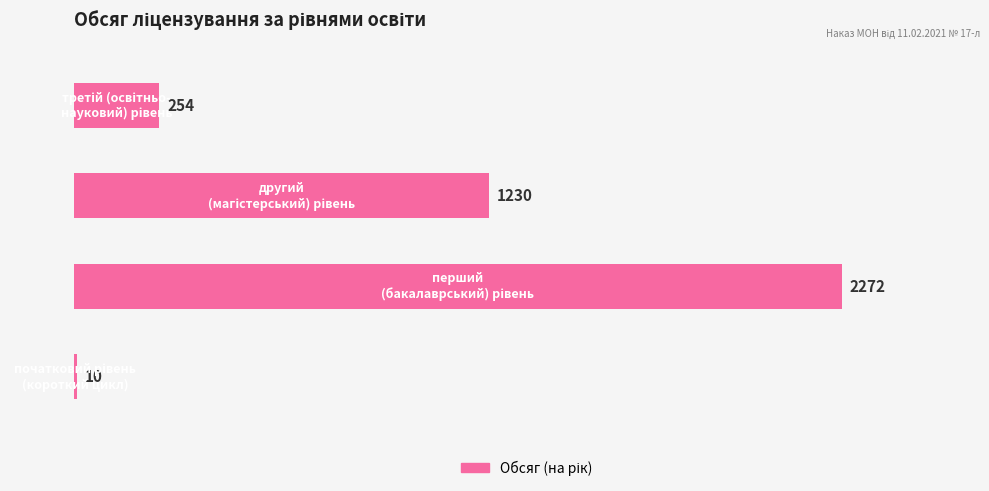

What is the greatest value displayed?

2272